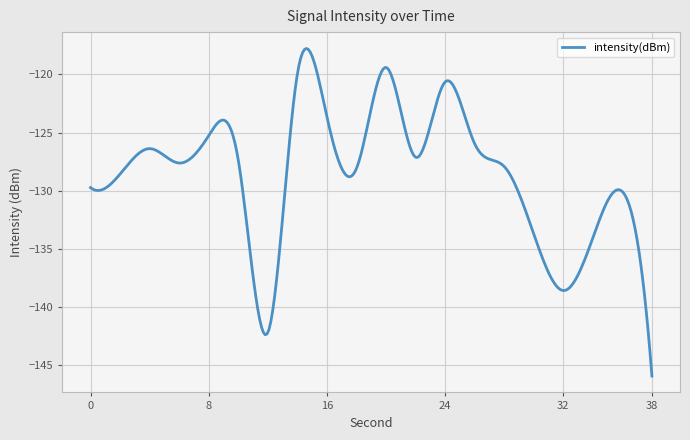

What is the greatest value displayed?

-117.8